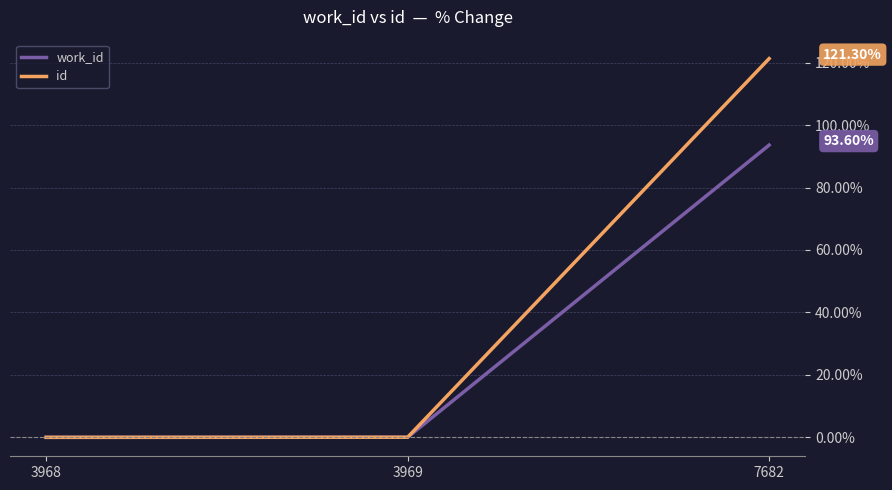

How many lines are shown in the chart?

2